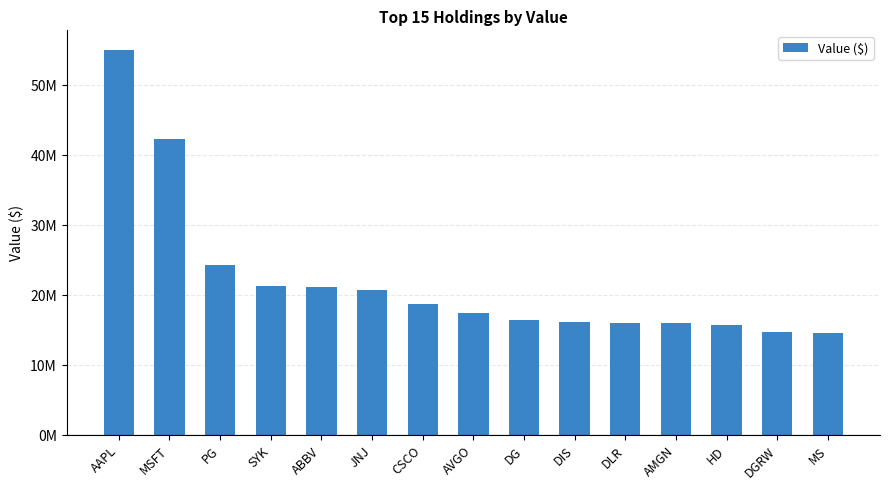

Does the chart contain any negative values?

No